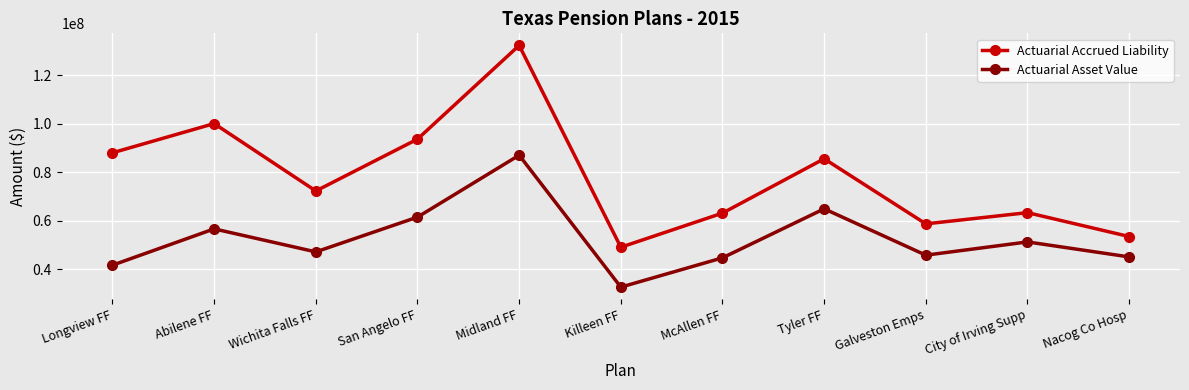

What position from the right is San Angelo FF?

8